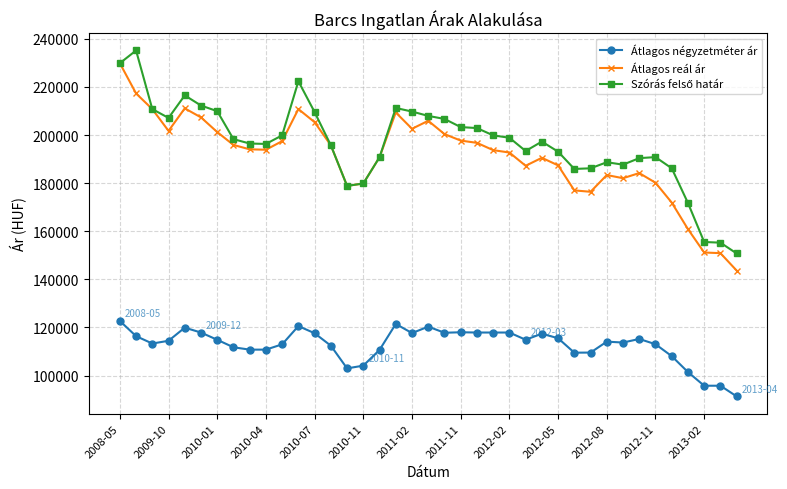

What is the value of the Átlagos reál ár point at the 6th from the left?

207323